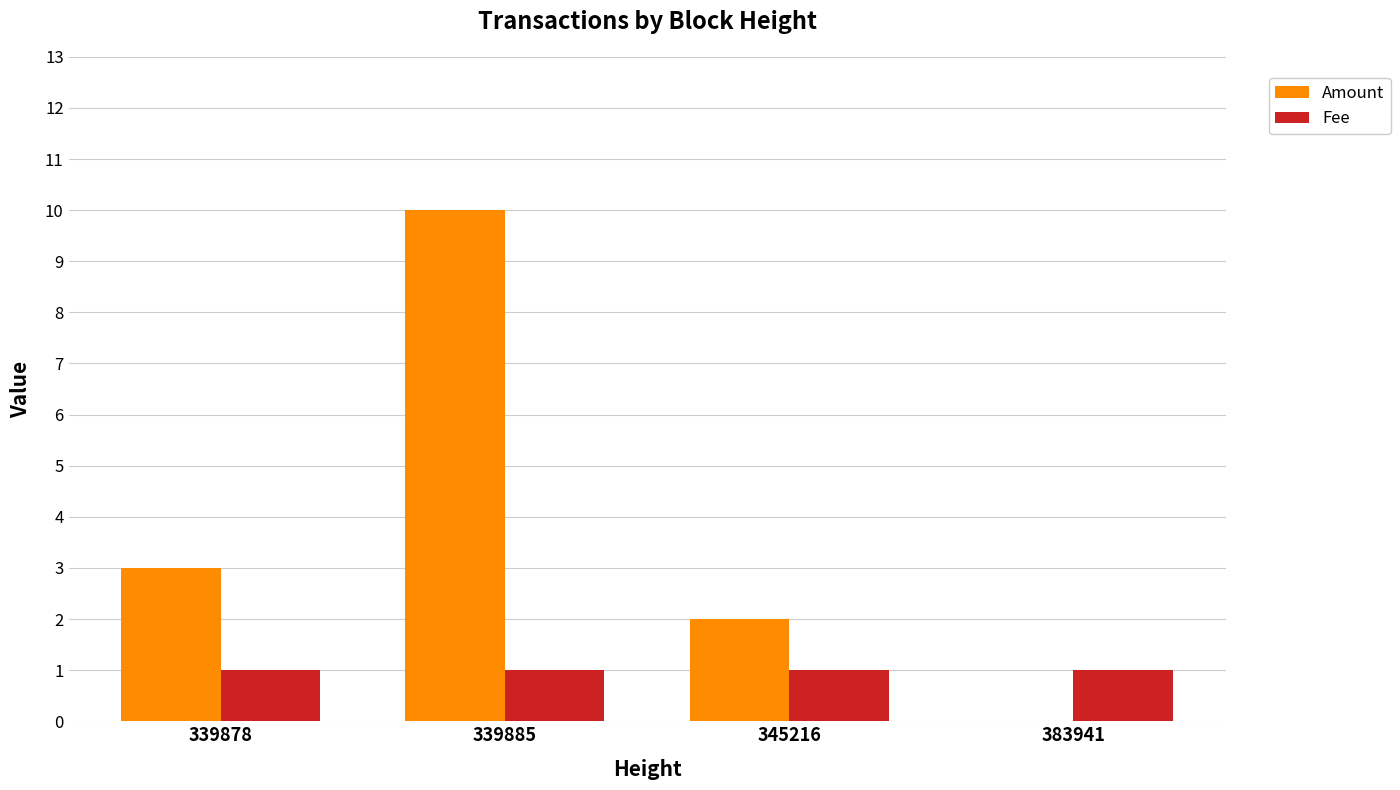

What is the highest value of the Amount series?

10.0